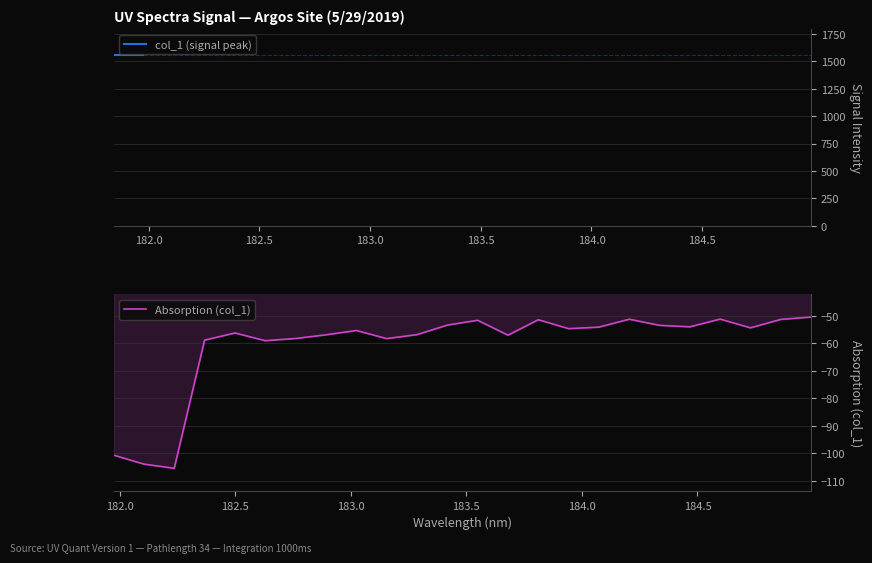

What is the minimum value shown in the chart?

-105.5